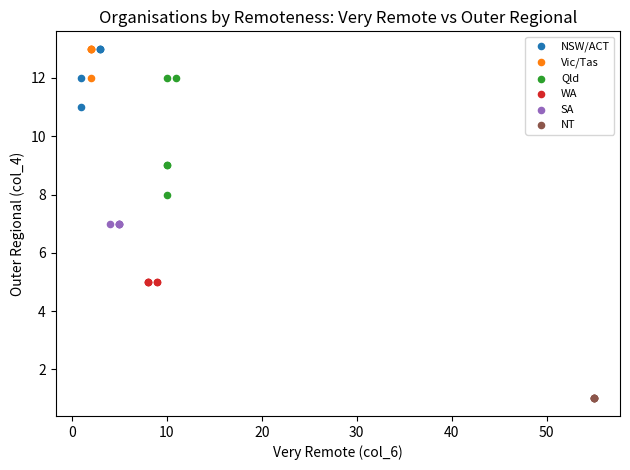

Which series contains the lowest Y value?

NT